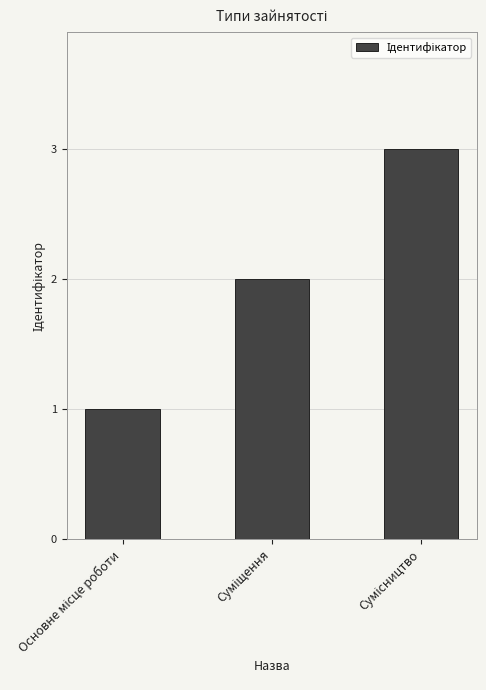

Does the chart contain stacked bars?

No